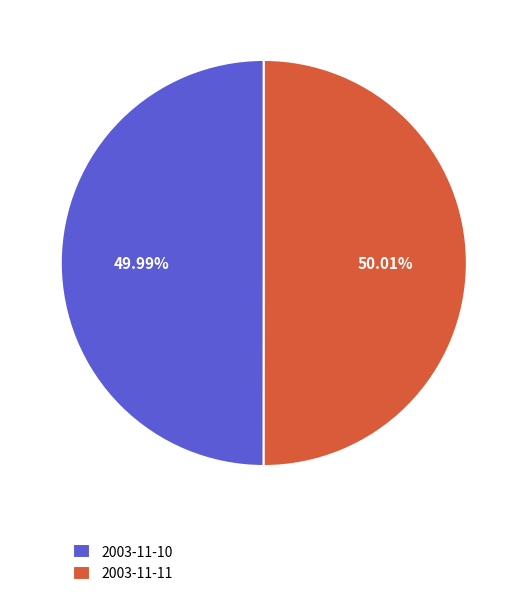

Combined, do 2003-11-10 and 2003-11-11 account for over 50%?

Yes